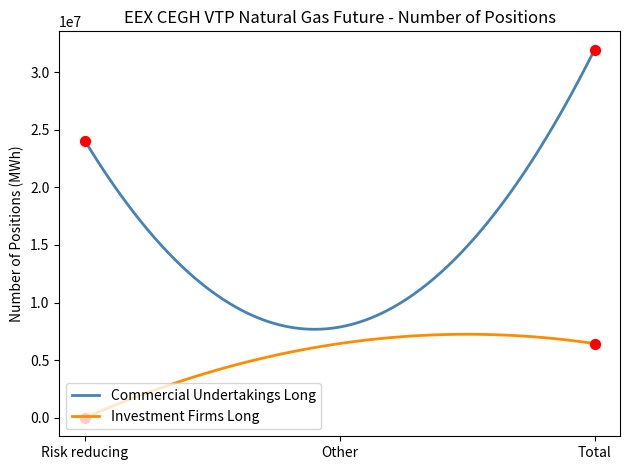

Which series has the largest total across all categories?

Commercial Undertakings Long